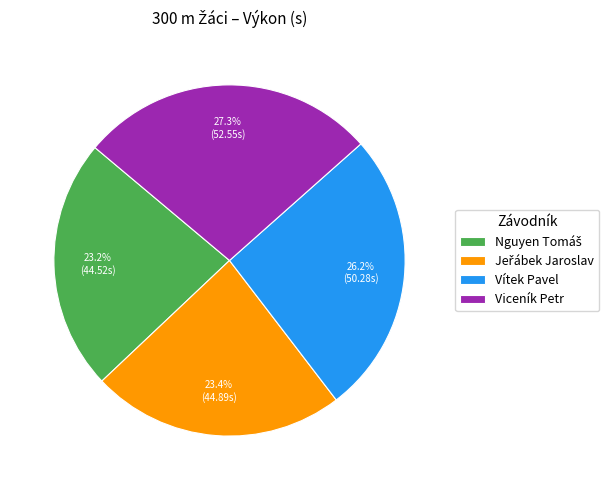

Between Vítek Pavel and Viceník Petr, which is larger?

Viceník Petr